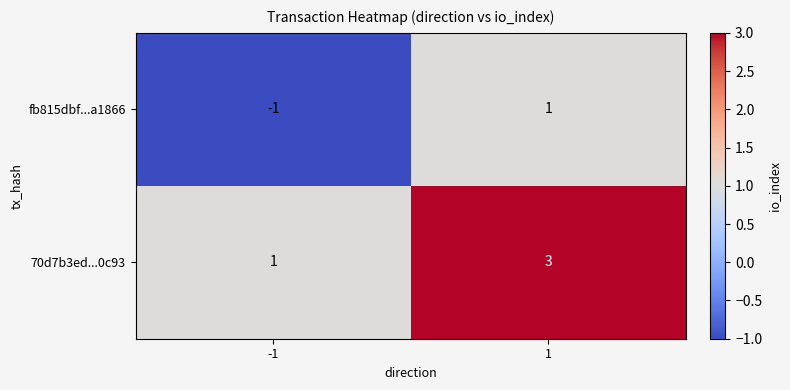

How many series are shown in this chart?

2